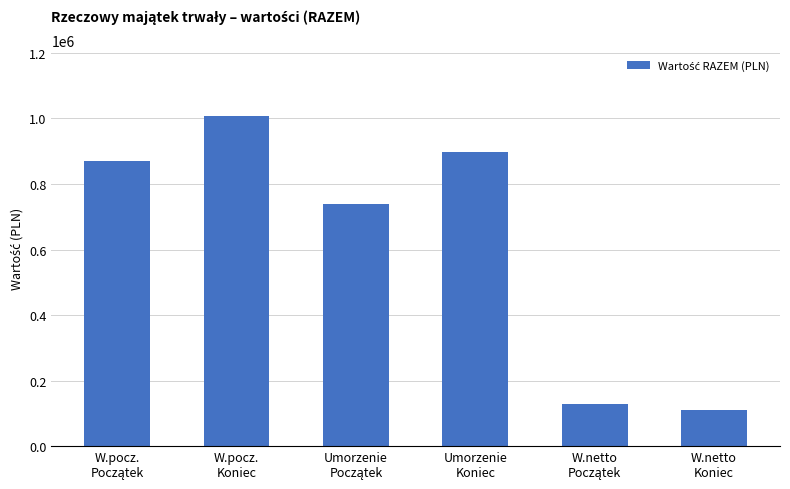

What is the greatest value displayed?

1007154.3